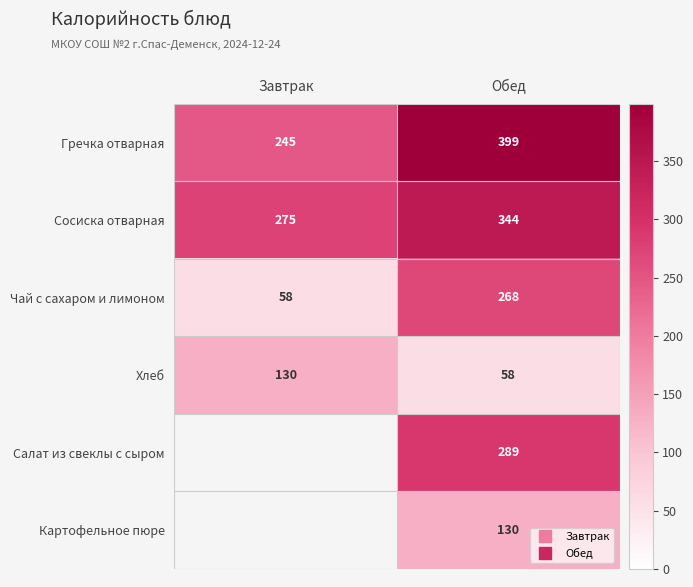

Which category has the lowest value in the Чай с сахаром и лимоном series?

Завтрак